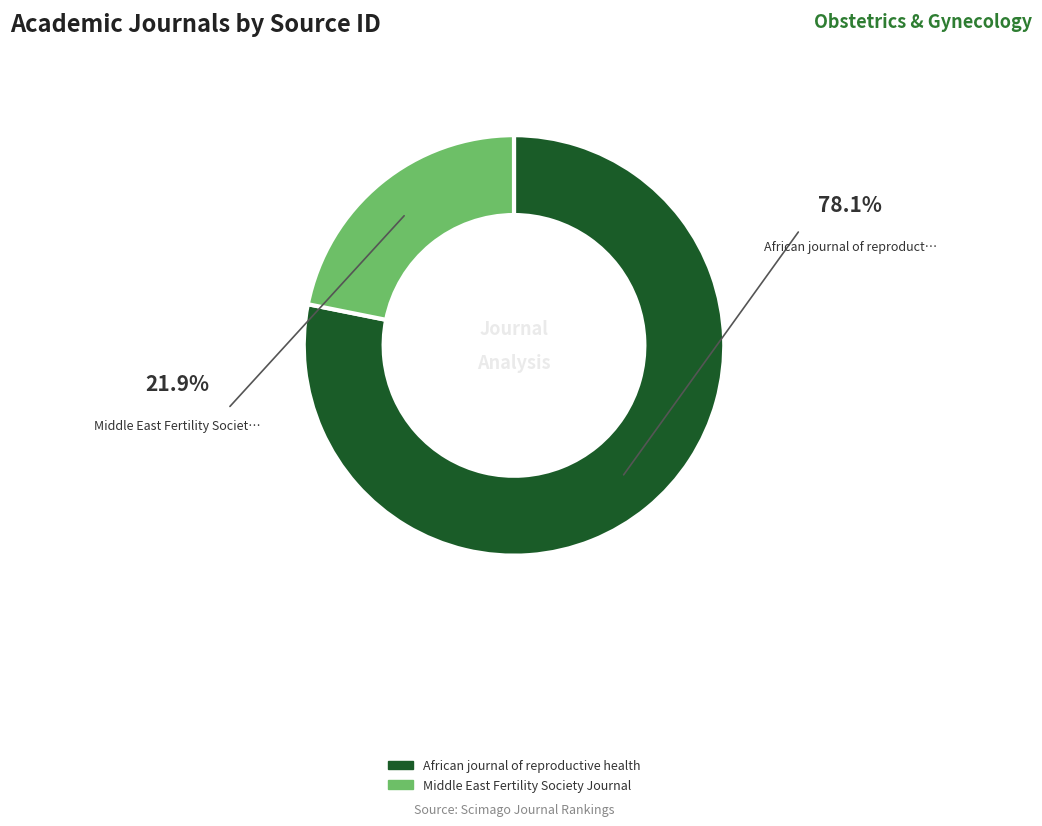

Is the sum of Middle East Fertility Society Journal and African journal of reproductive health greater than half?

Yes